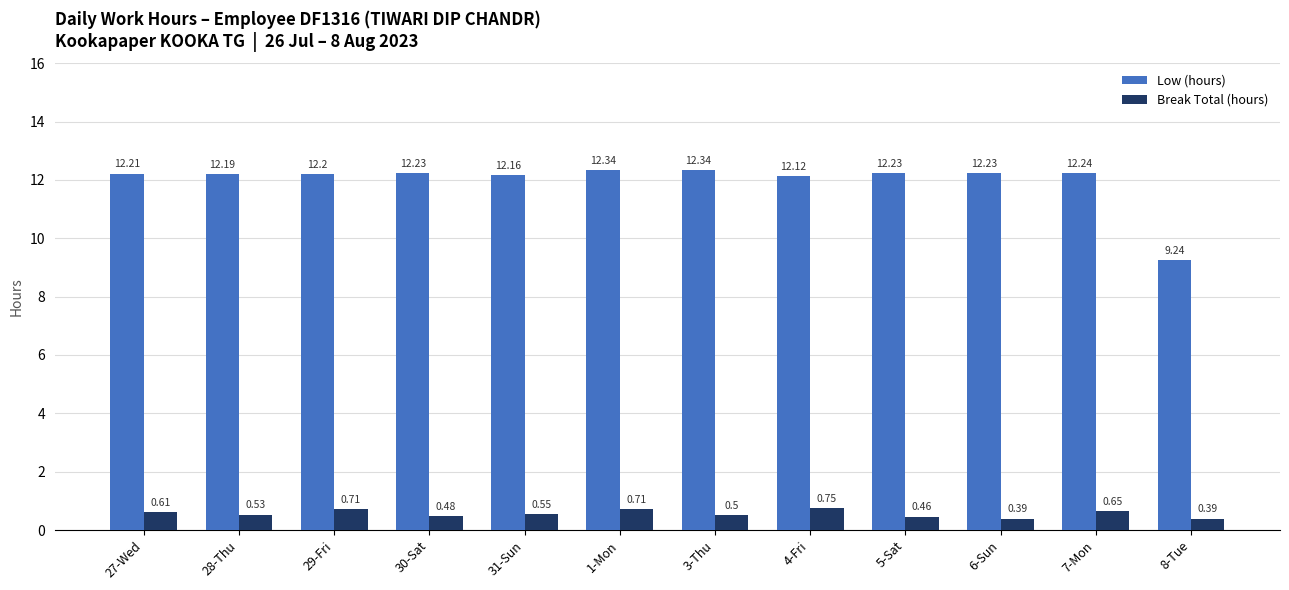

What is the total value across all series at 7-Mon?

12.9